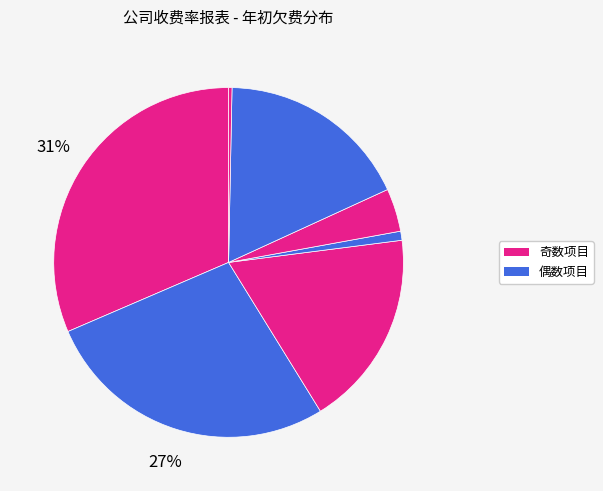

How many segments does this pie chart have?

7